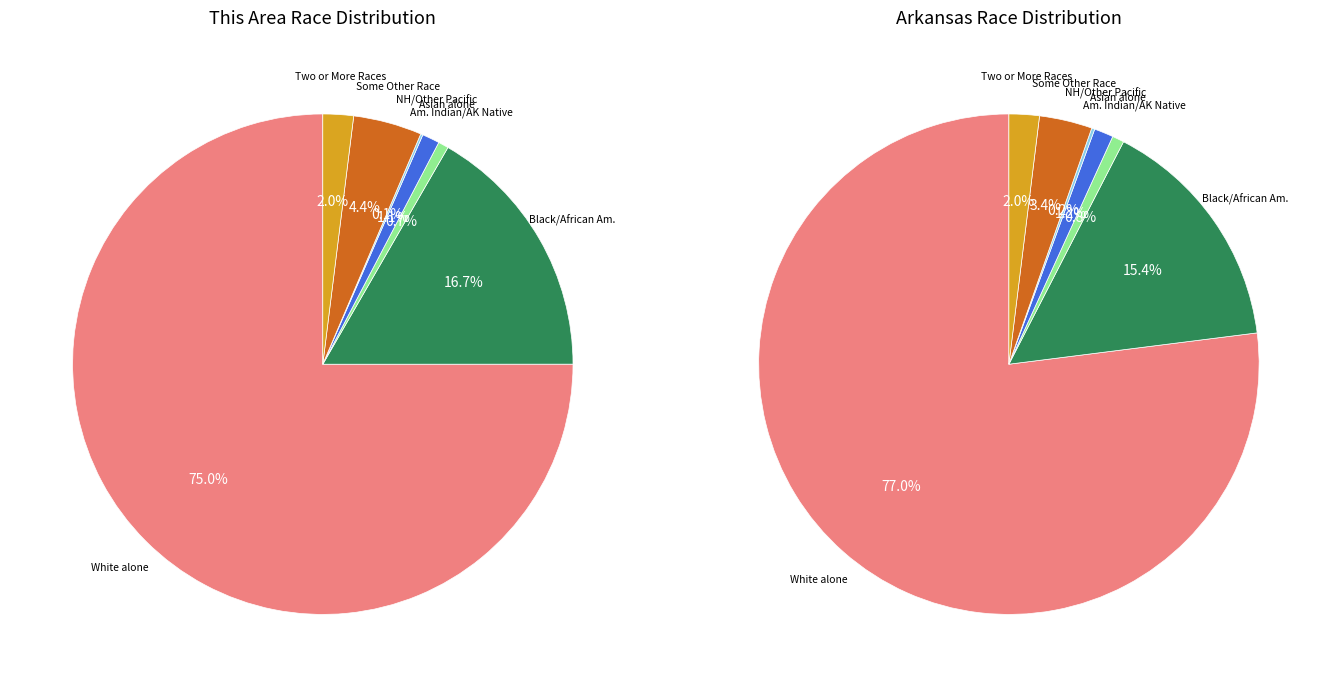

How many slices are in this pie chart?

7